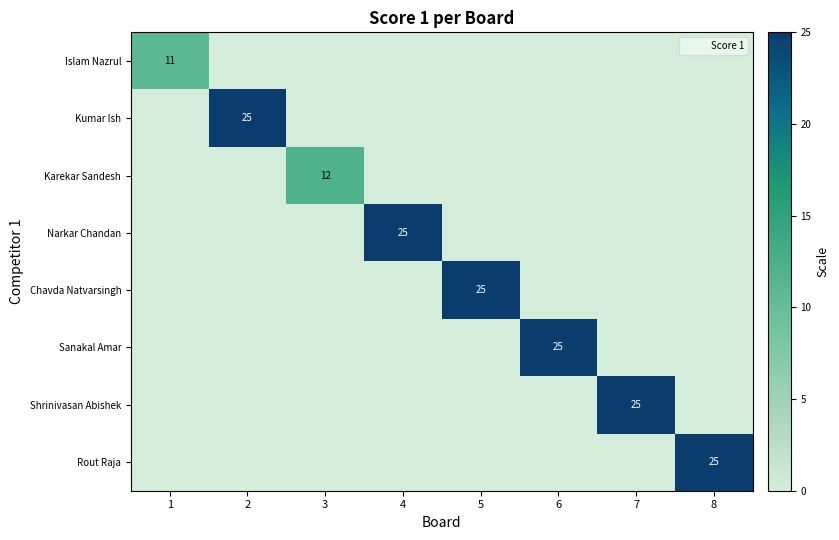

List the series in order of their peak value, lowest first.

Islam Nazrul, Karekar Sandesh, Kumar Ish, Narkar Chandan, Chavda Natvarsingh, Sanakal Amar, Shrinivasan Abishek, Rout Raja